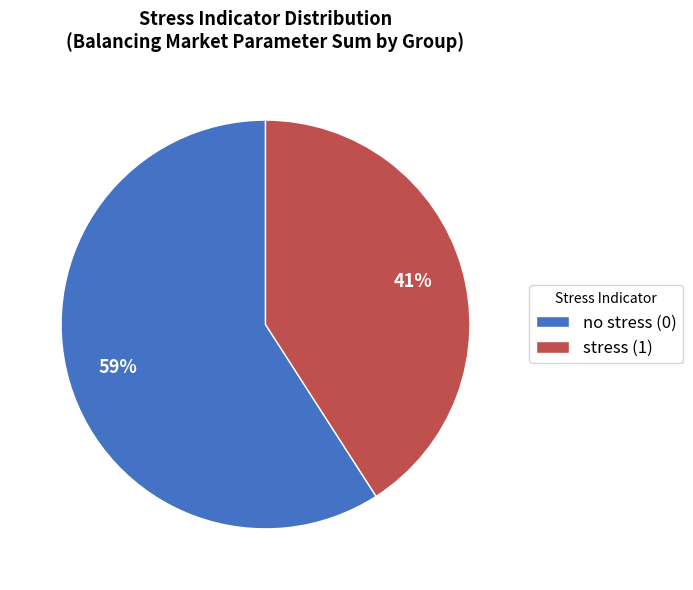

What is the smallest slice in the pie chart?

stress (1)